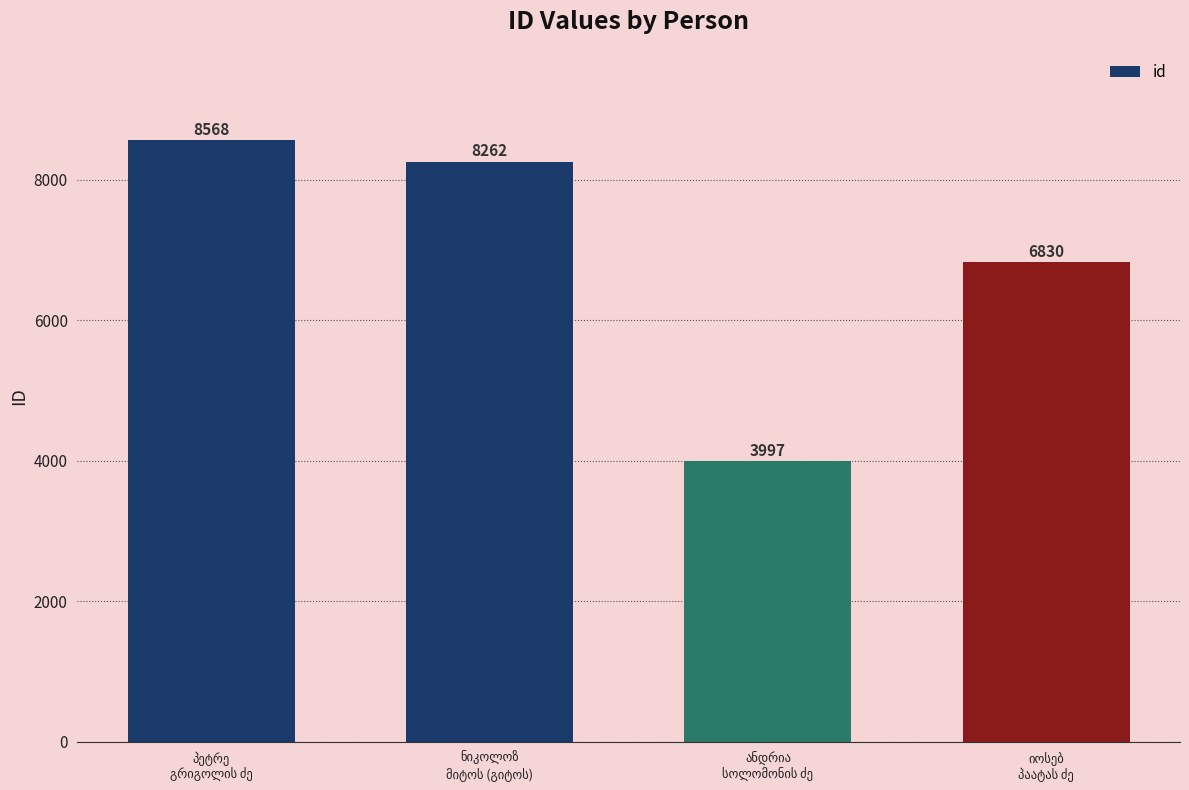

What is the greatest value displayed?

8568